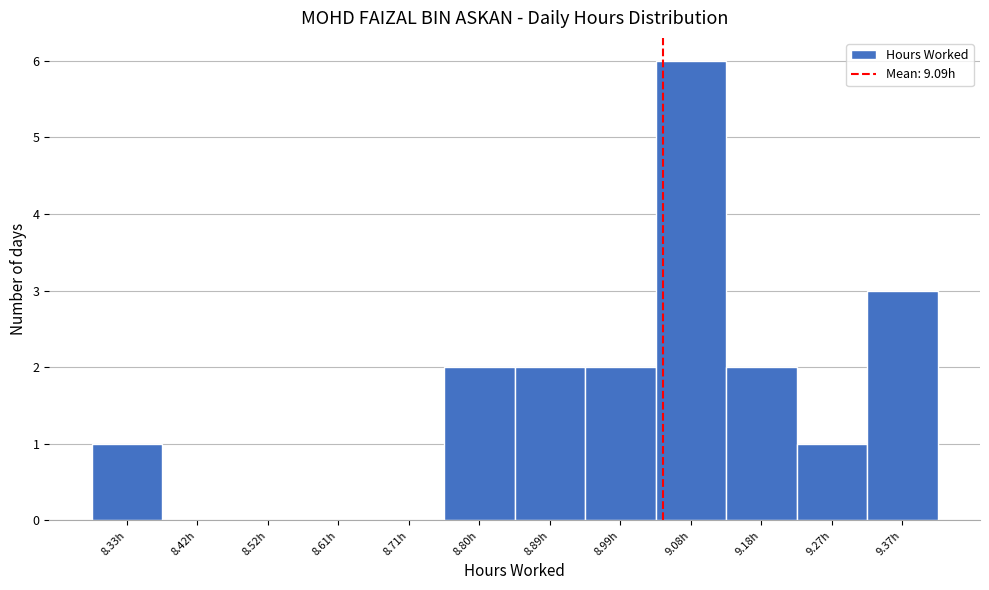

Reading left to right, transcribe all the data shown in this chart.

8.33h=1	8.42h=0	8.52h=0	8.61h=0	8.71h=0	8.80h=2	8.89h=2	8.99h=2	9.08h=6	9.18h=2	9.27h=1	9.37h=3